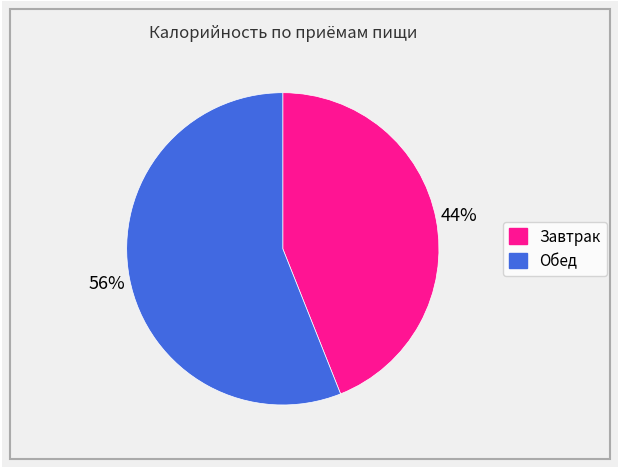

Does Завтрак represent more than half of the total?

No